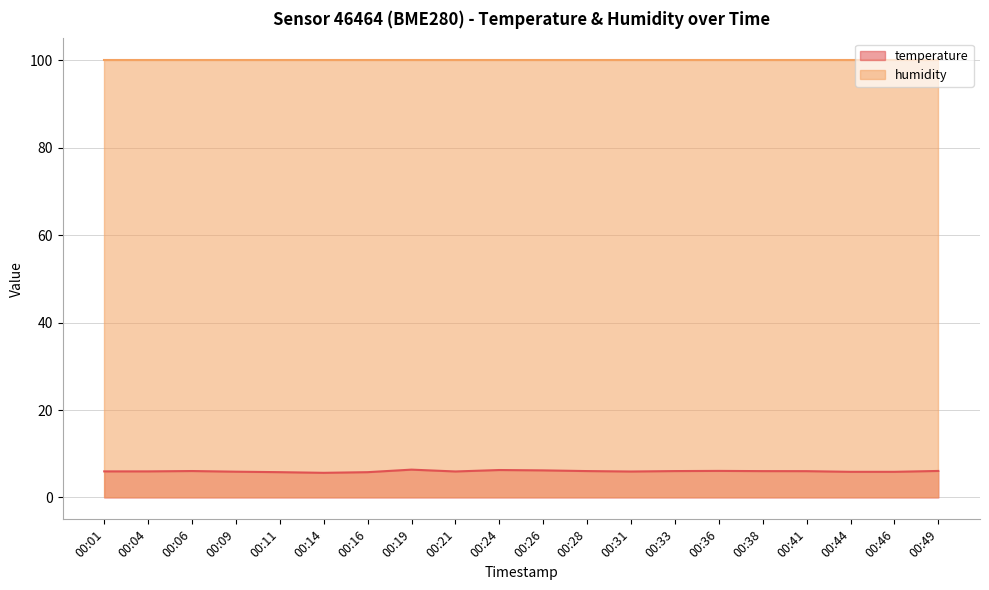

What is the sum of the values at 00:38 and 00:24?

12.3